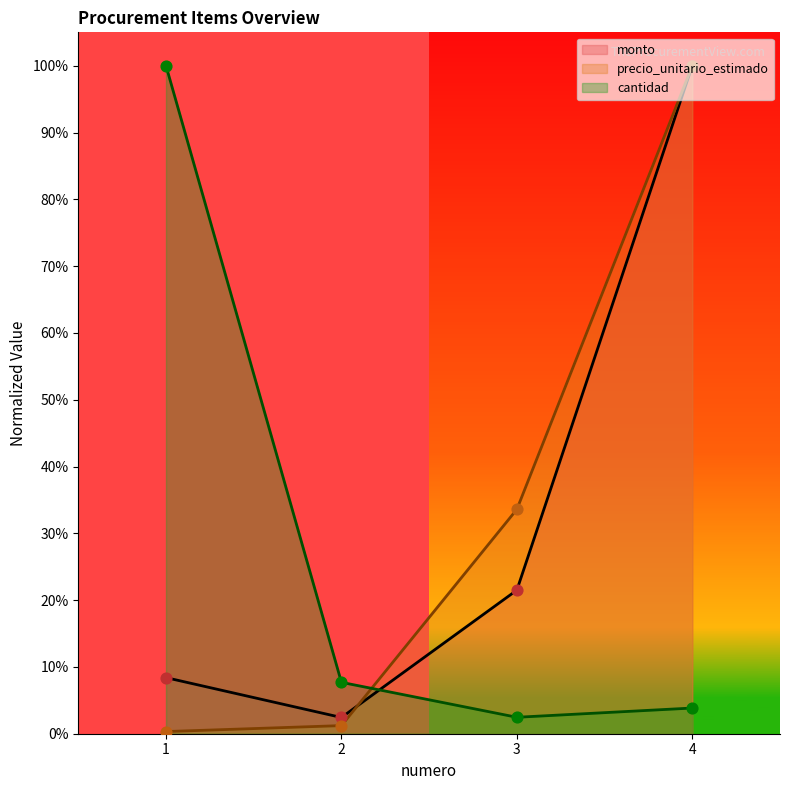

At how many categories does at least one series exceed 0?

4